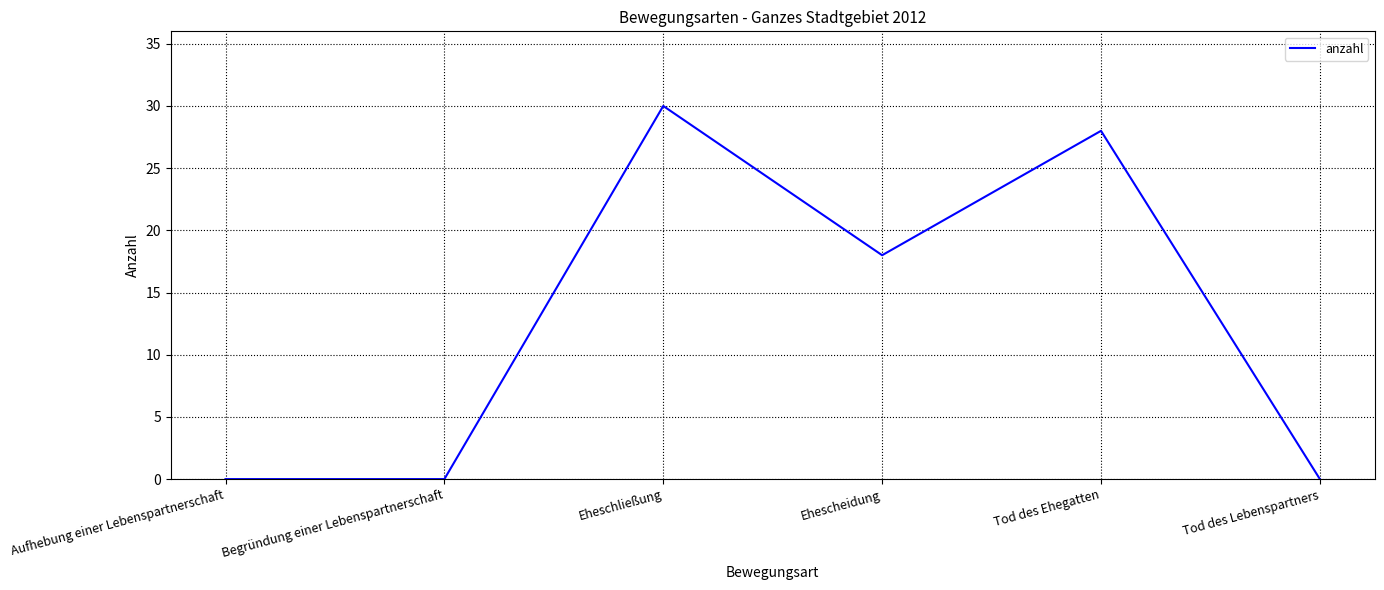

Read the value at Eheschließung.

30